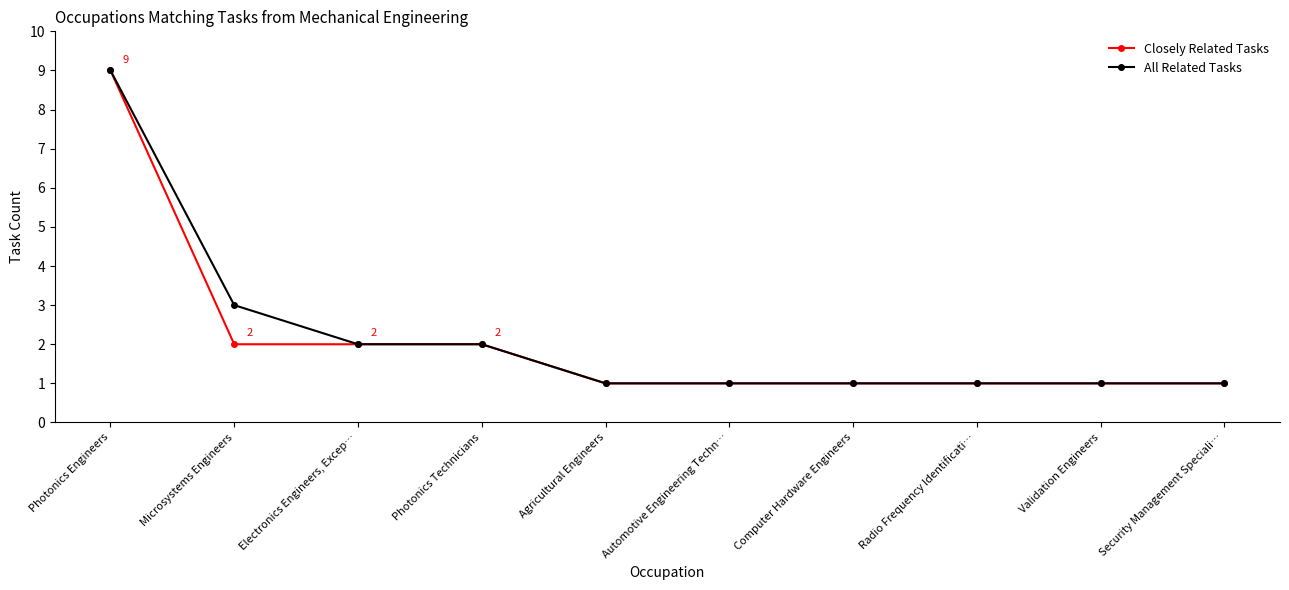

At which category is the sum across all series the highest?

Photonics Engineers